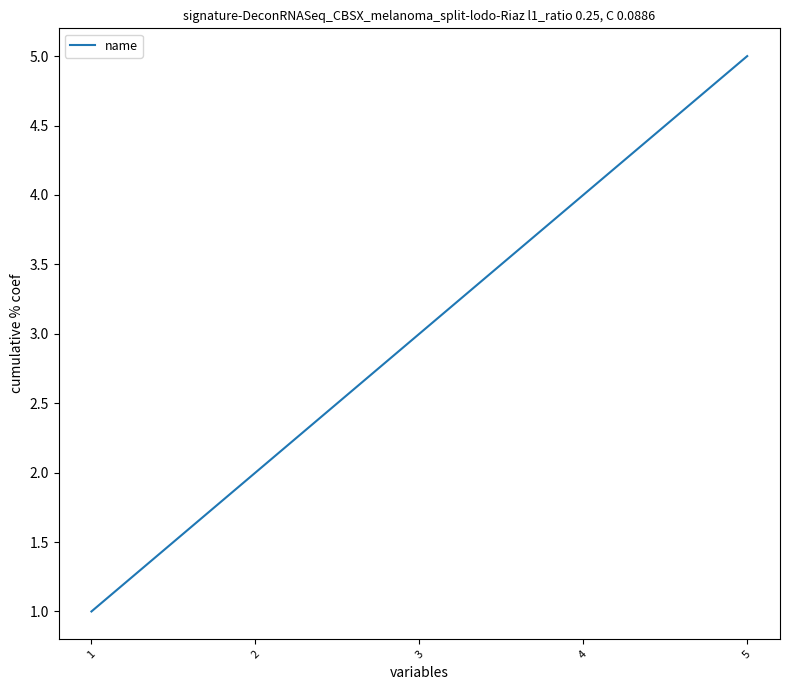

The value at 5 is 5. True or false?

True